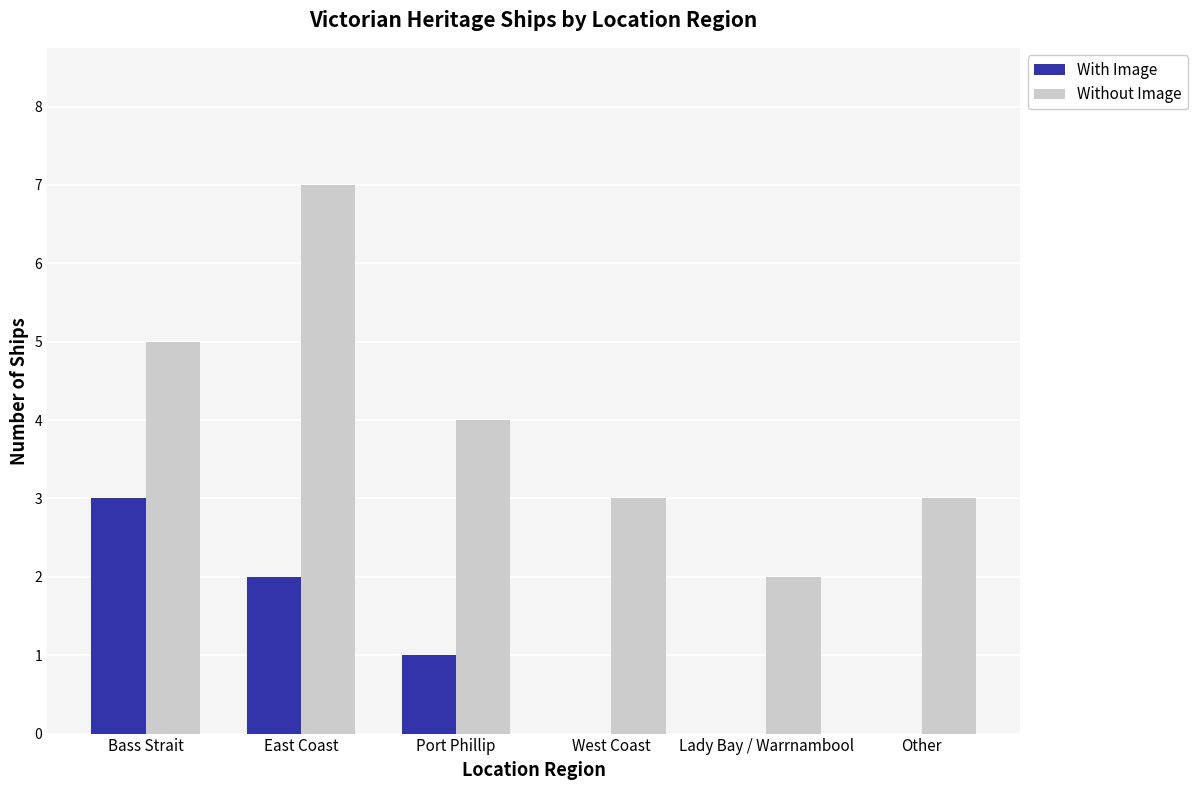

Which label corresponds to the largest value in the chart?

East Coast